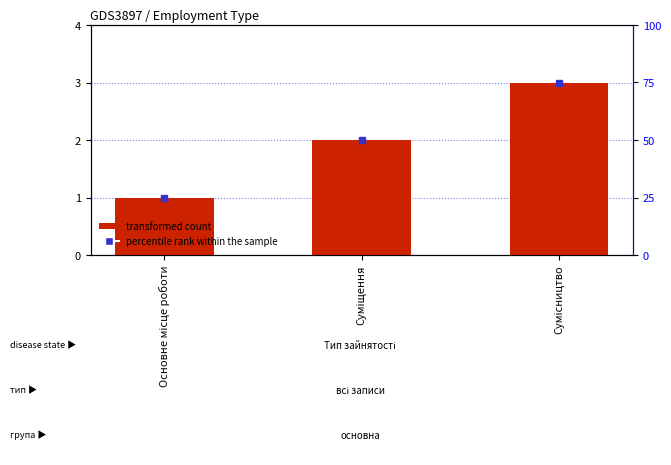

What is the value of the 3rd bar from the left?

3